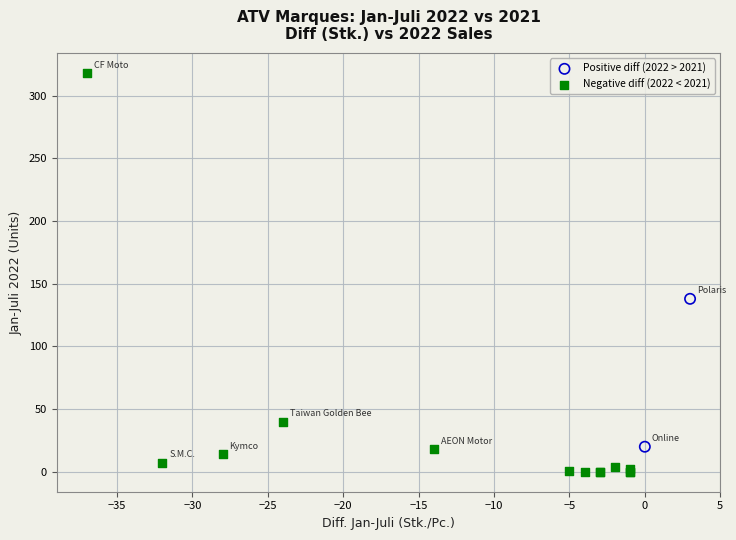

Which series has the largest Y range (max minus min)?

Negative diff (2022 < 2021)